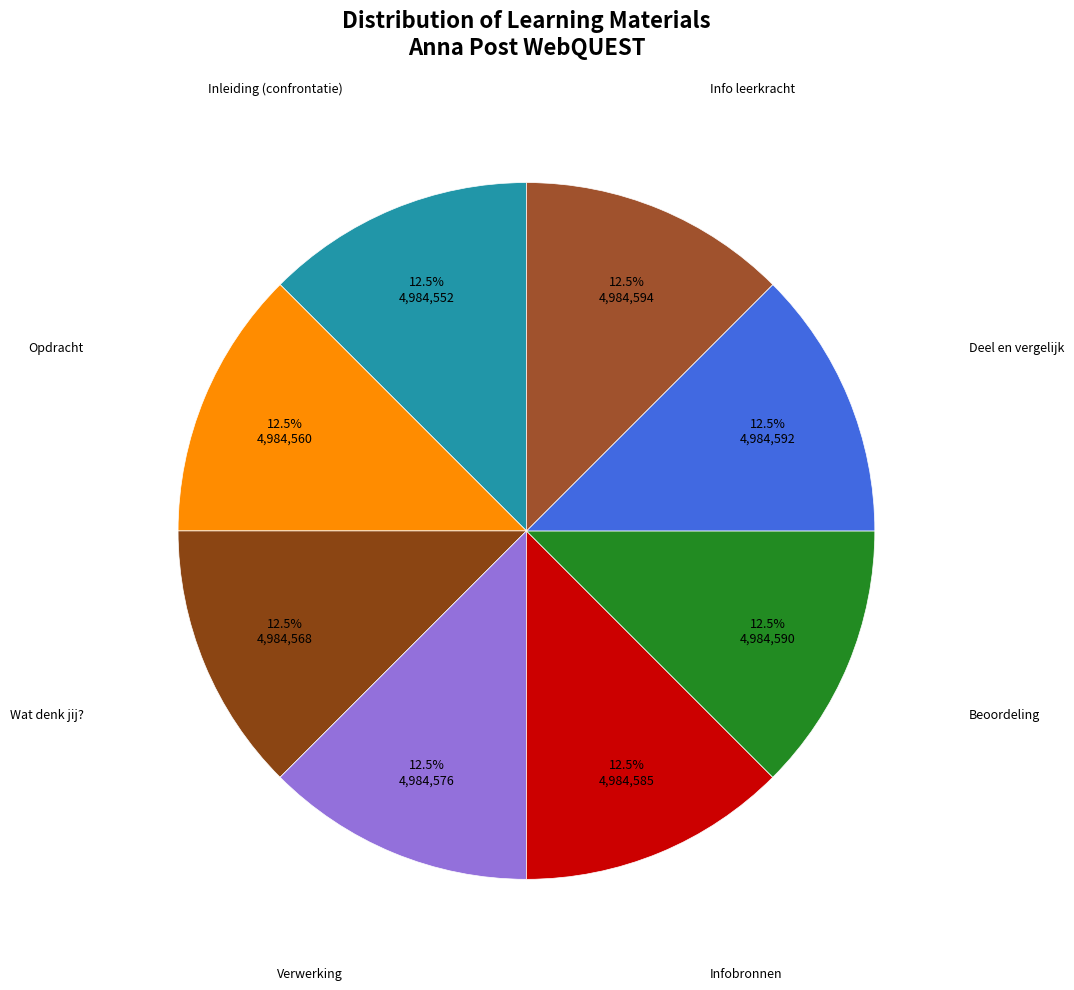

How many segments does this pie chart have?

8